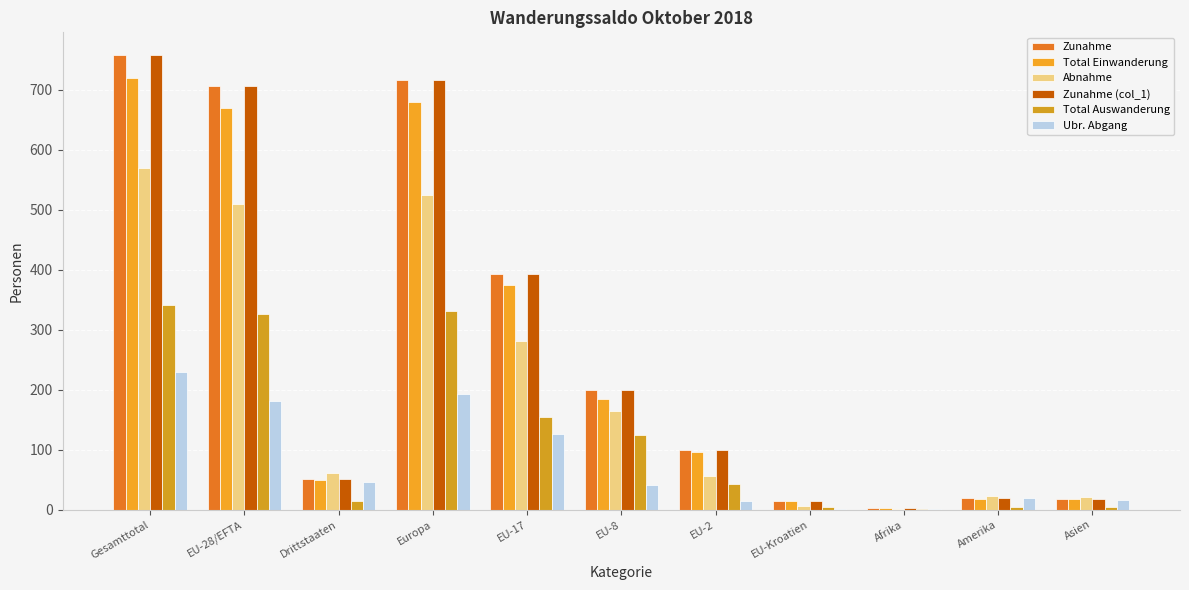

Are the bars grouped side by side (vs. stacked)?

Yes